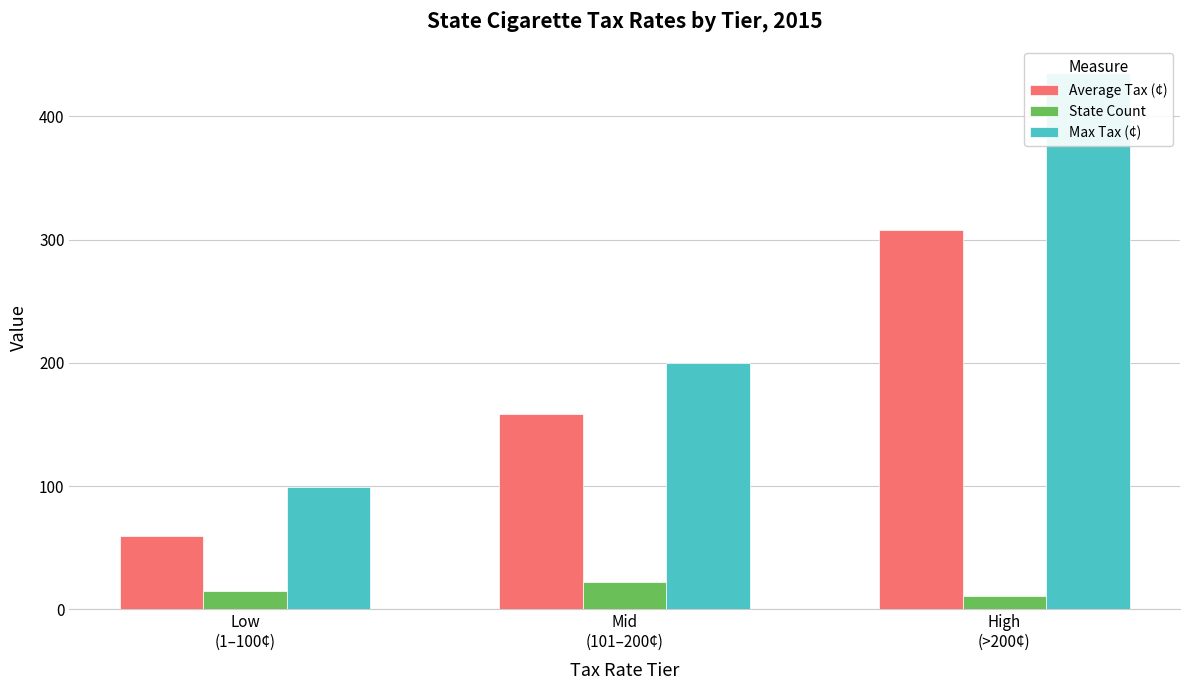

At which category does the chart reach its peak across all series?

High
(>200¢)